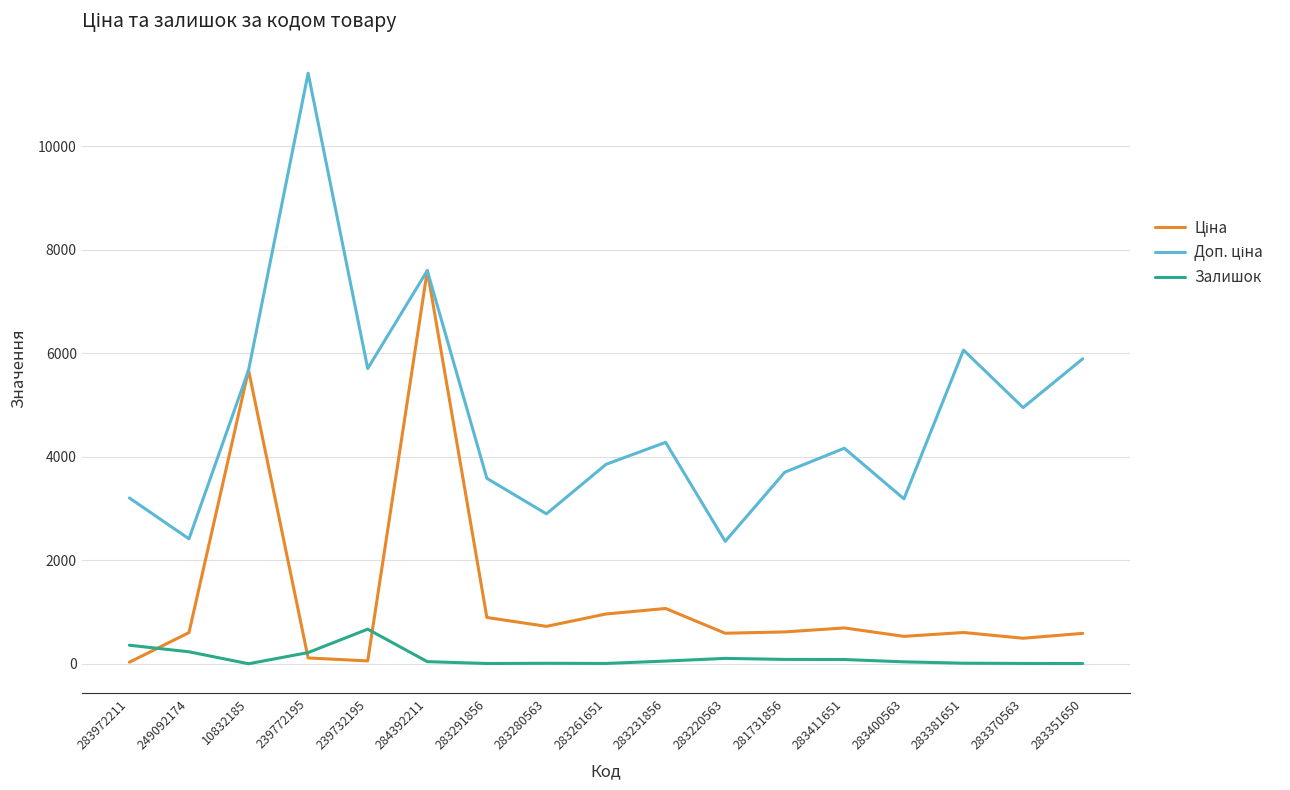

At which category is the sum across all series the highest?

284392211